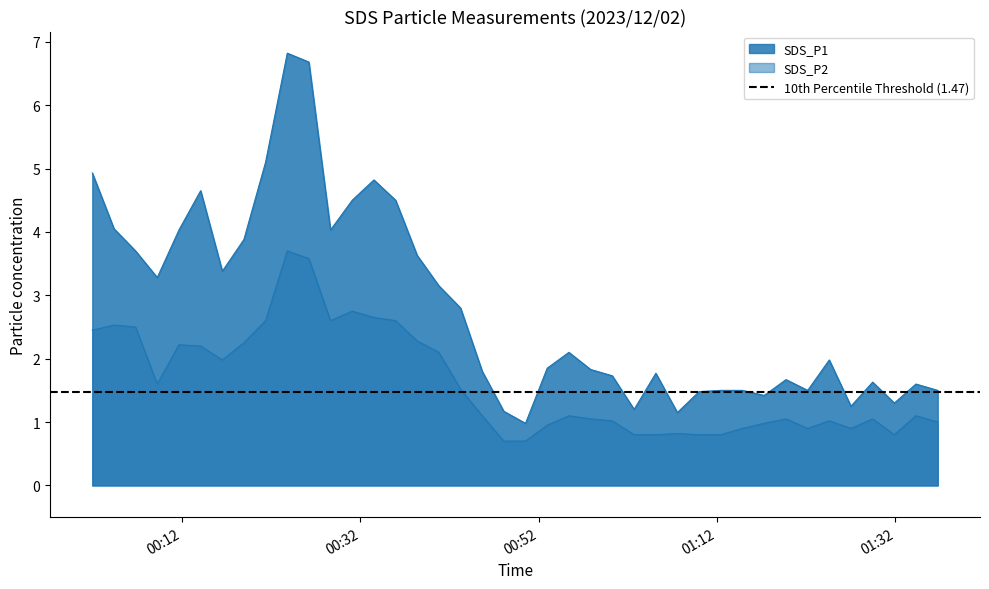

What are all the series names shown in the legend?

SDS_P1, SDS_P2